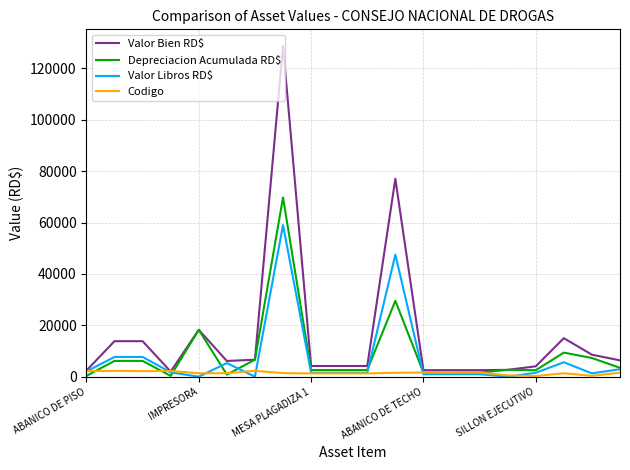

Which series has the largest total across all categories?

Valor Bien RD$